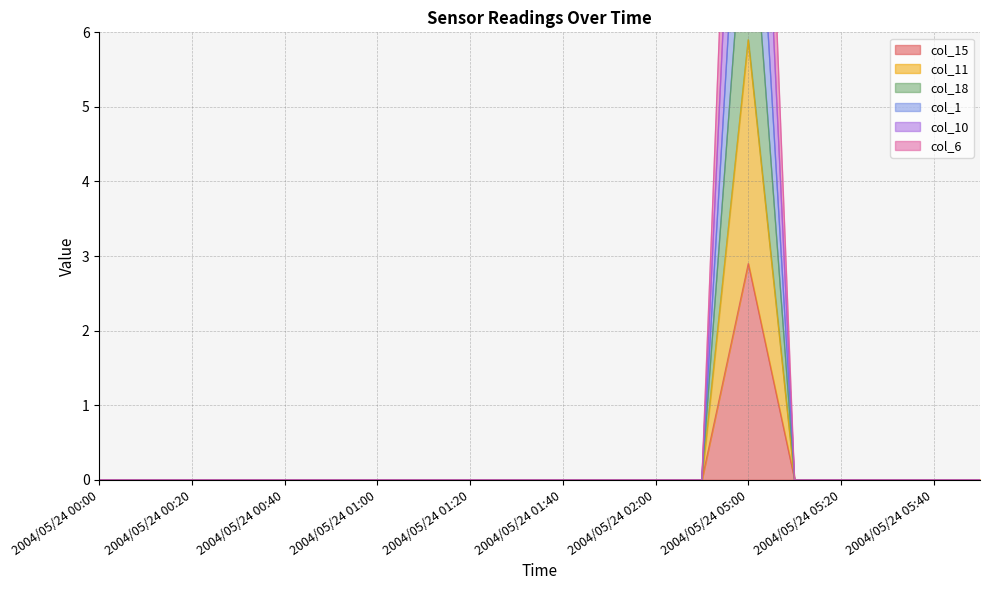

Which series has the largest range (max minus min)?

col_6